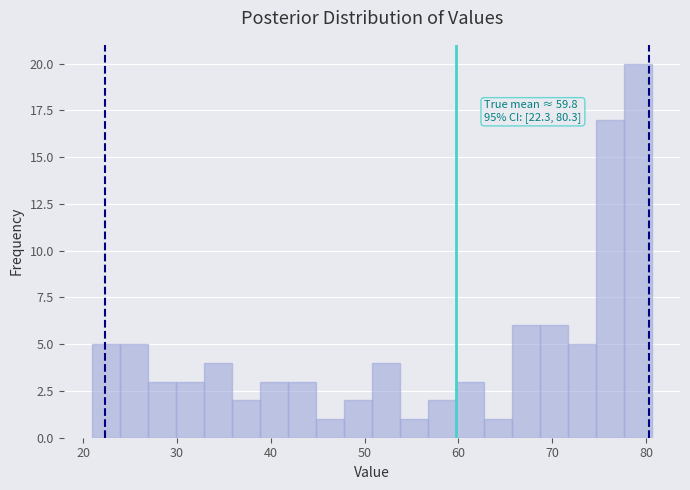

Around what value on the x-axis is the tallest bar? Give the approximate position of its centre, as read against the axis.

79